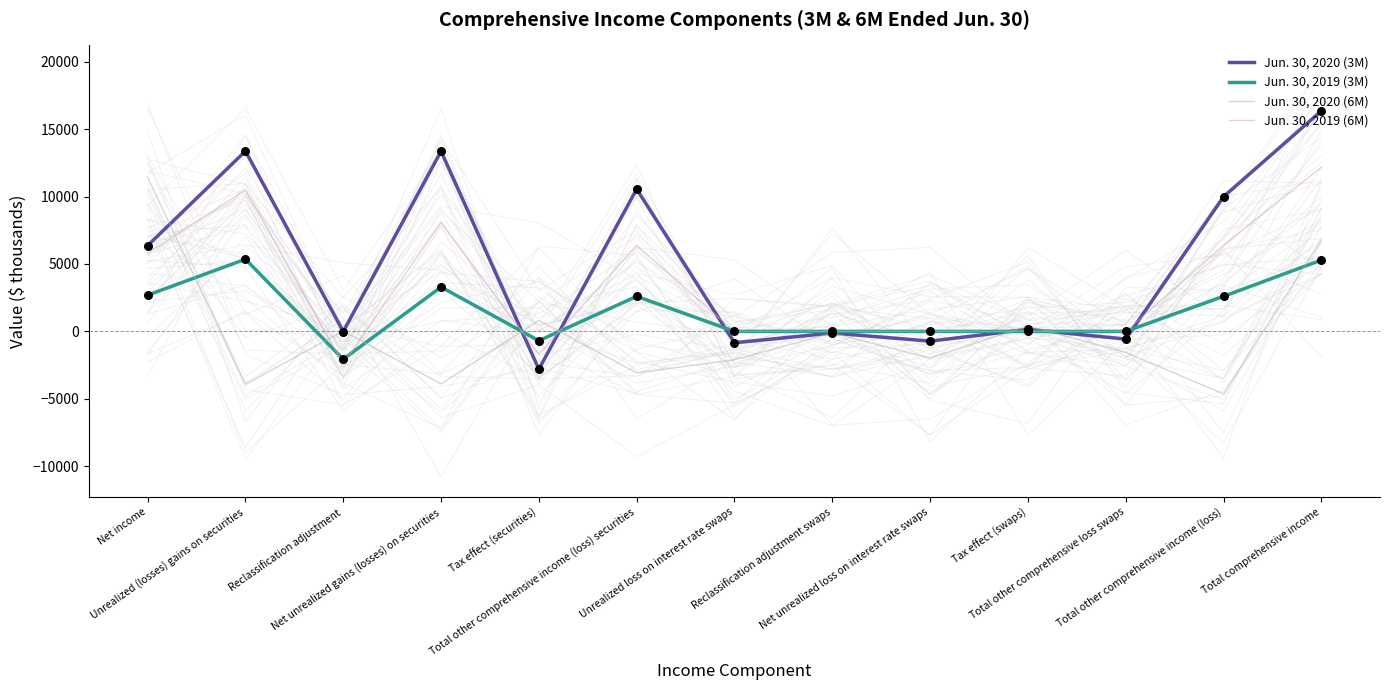

What are all the series names shown in the legend?

Jun. 30, 2020 (3M), Jun. 30, 2019 (3M), Jun. 30, 2020 (6M), Jun. 30, 2019 (6M)